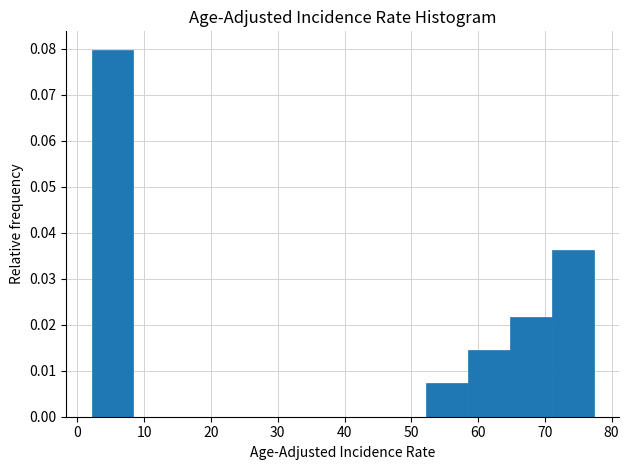

What is the height of the bar covering 52 to 59 on the x-axis? Neither the bar edges nor the heights are printed on the chart, so give them approximately, as read against the axes.

0.007